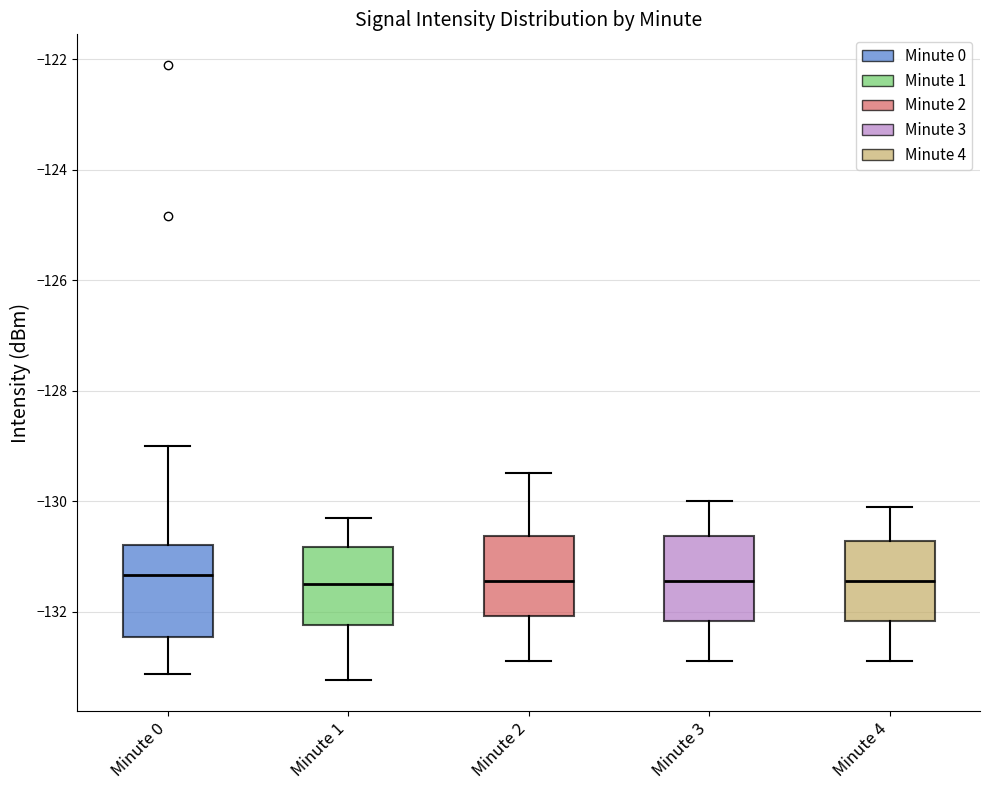

Reading left to right, transcribe this box plot: for each box, give where its median line is, the range the box spans, and where its two whiskers end, as read against the y-axis. The values are not printed on the chart, so give them approximately, as read against the axis.

Minute 0: median -131.4, box -132.4 to -130.8, whiskers -133.2 to -129.0
Minute 1: median -131.4, box -132.2 to -130.8, whiskers -133.2 to -130.2
Minute 2: median -131.4, box -132.0 to -130.6, whiskers -132.8 to -129.4
Minute 3: median -131.4, box -132.2 to -130.6, whiskers -132.8 to -130.0
Minute 4: median -131.4, box -132.2 to -130.8, whiskers -132.8 to -130.0